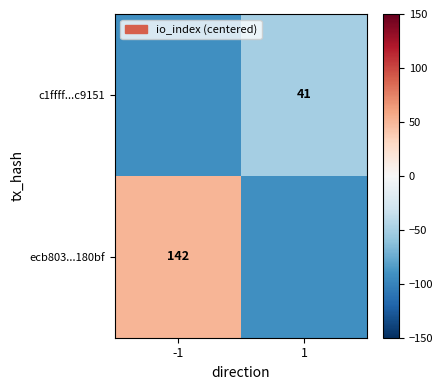

The value of ecb803...180bf at -1 is 57.9. True or false?

False